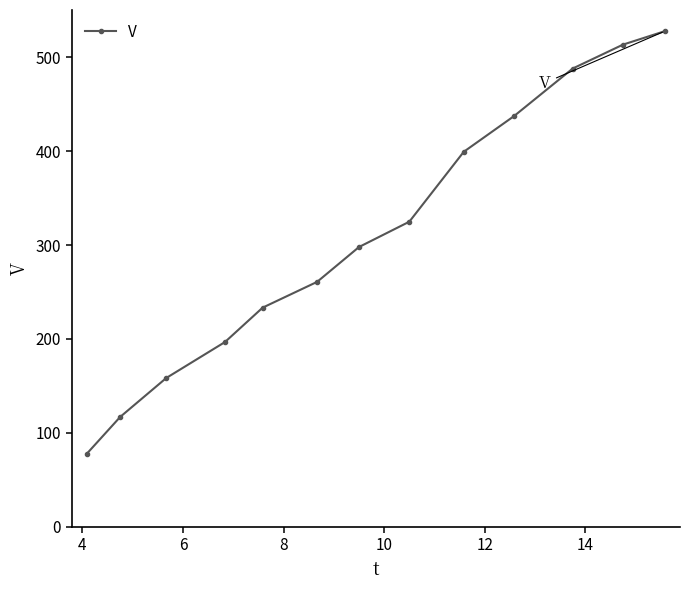

What is the maximum value shown in the chart?

527.6